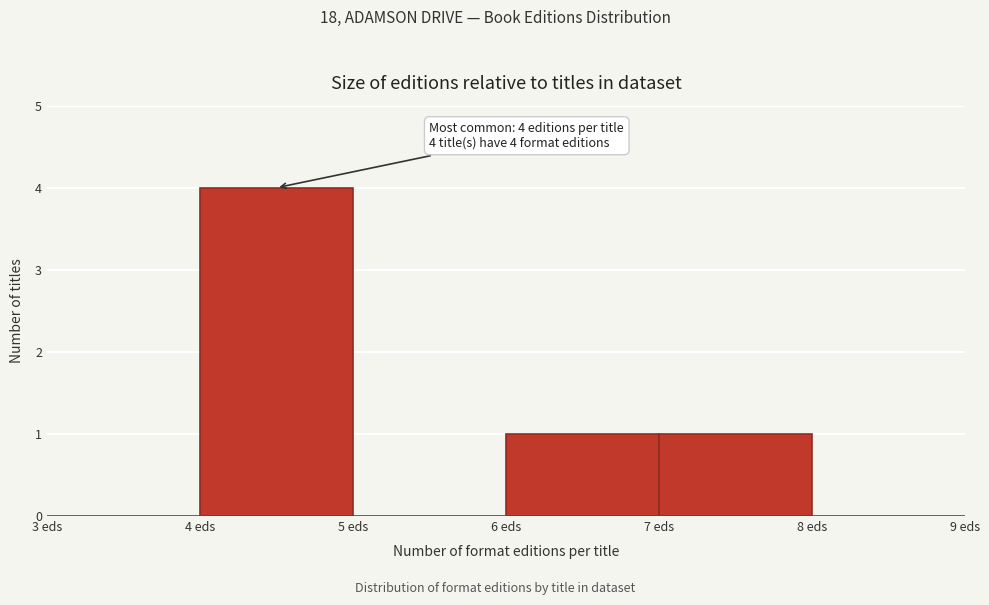

Over which range of the x-axis is the bar tallest?

4 to 5